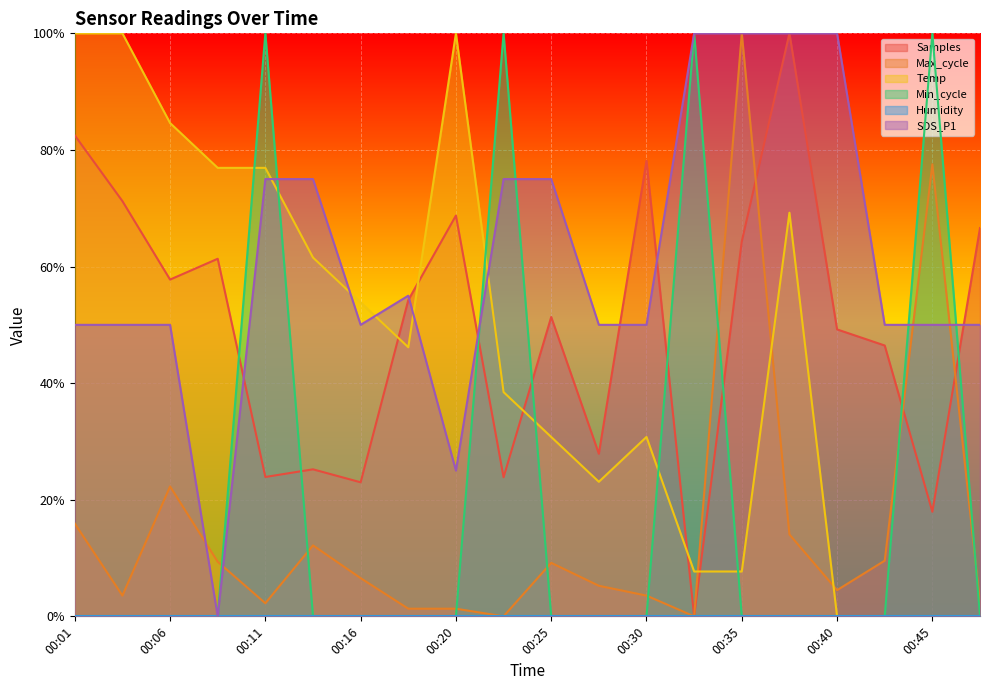

The value of Max_cycle at 00:33 is -0.7. True or false?

False